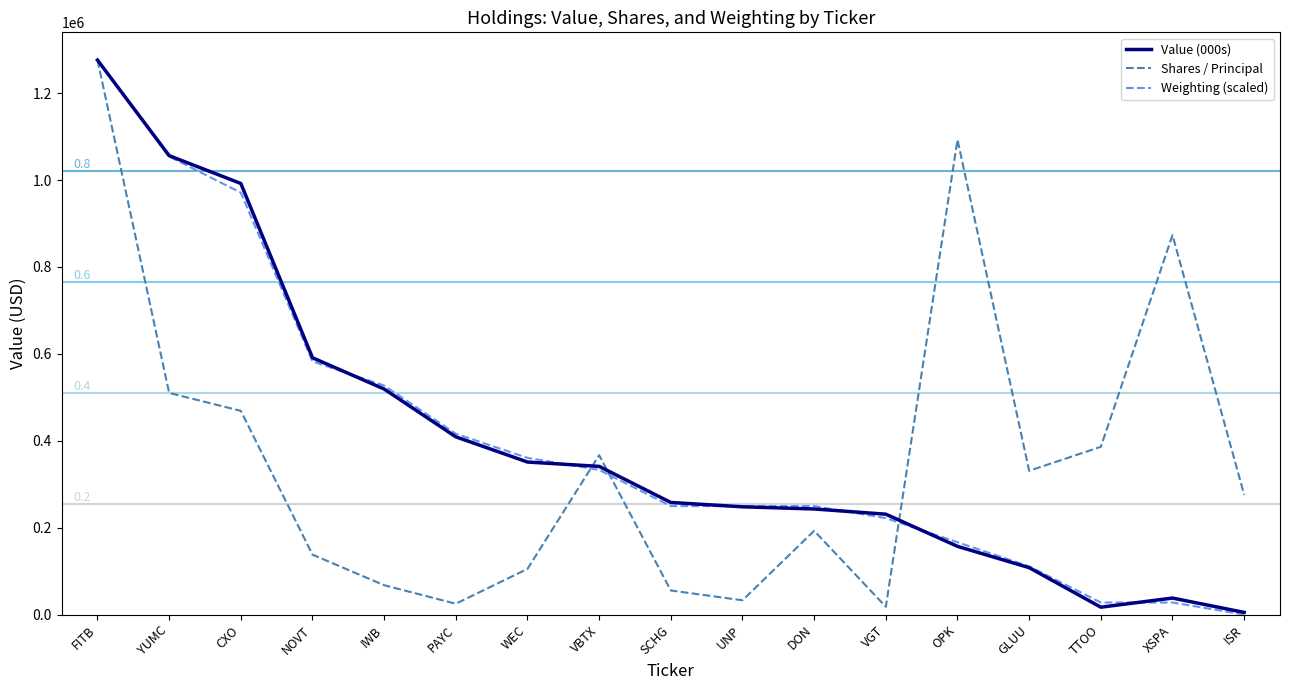

True or false: Shares / Principal has a value of 32896.1 at UNP.

True